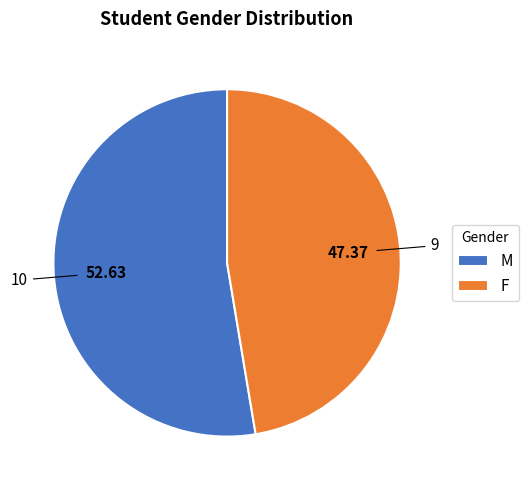

Which category has the smallest portion of the pie?

F